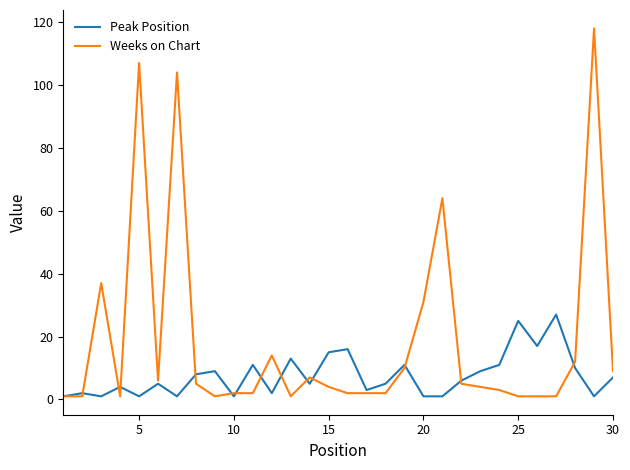

Which series has the largest range (max minus min)?

Weeks on Chart